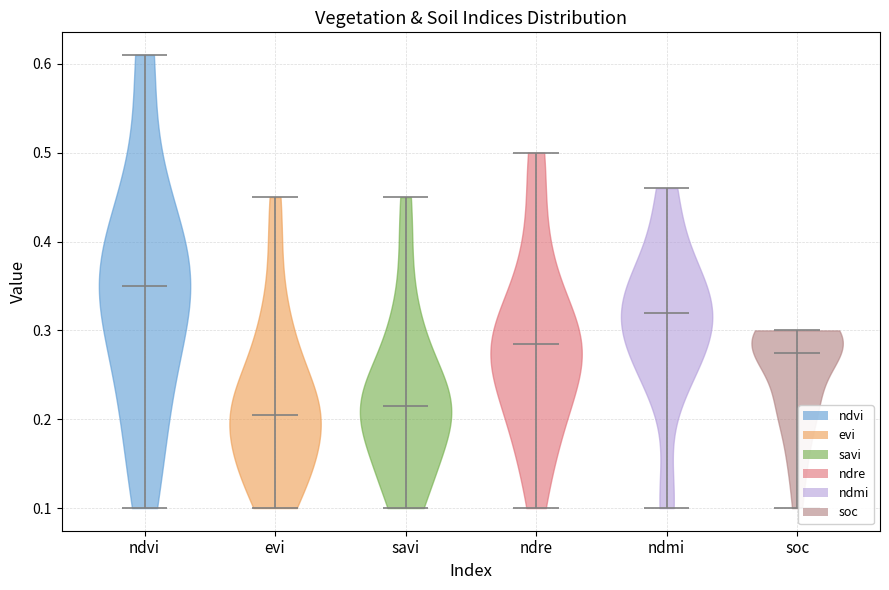

Where does the median line of the violin for soc sit on the y-axis? The values are not printed on the chart, so give them approximately, as read against the axis.

0.27